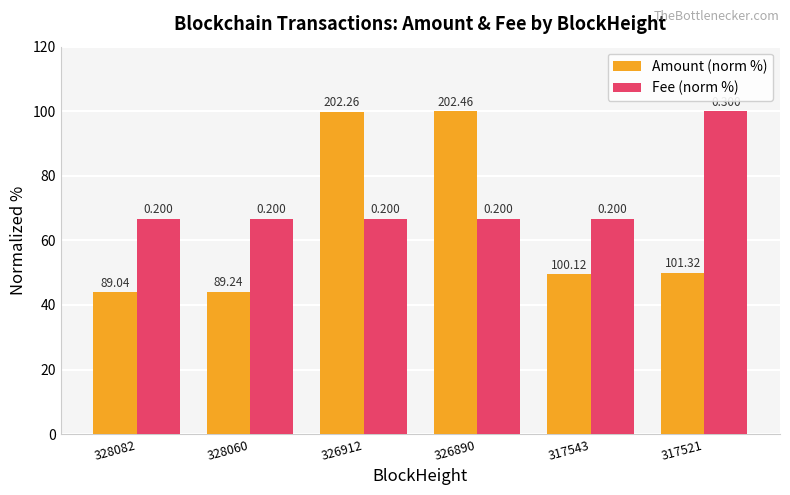

What is the average value of the Fee (norm %) series?

72.2